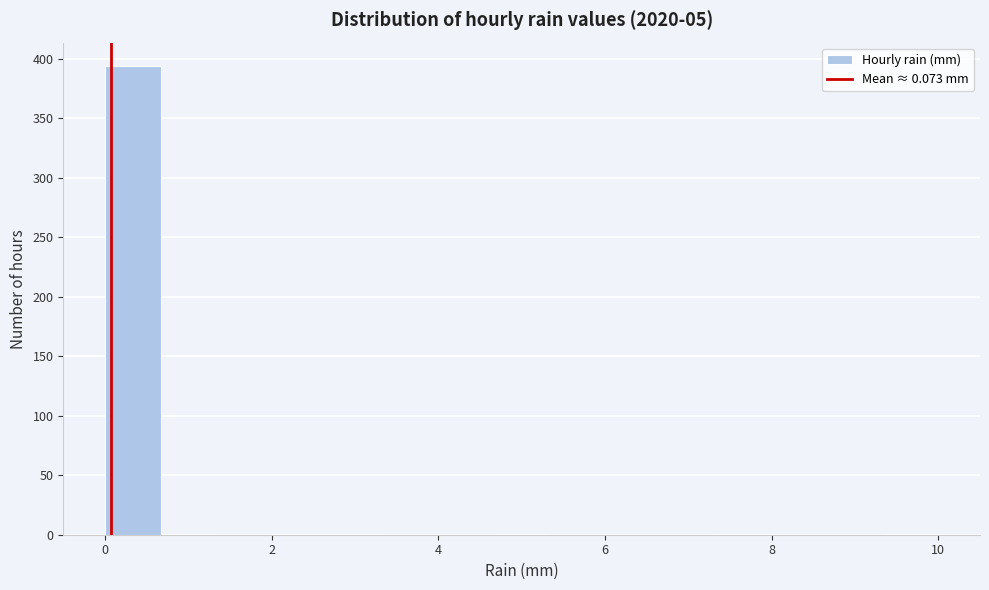

Read against the x-axis, roughly where is the centre of the tallest bar?

0.4